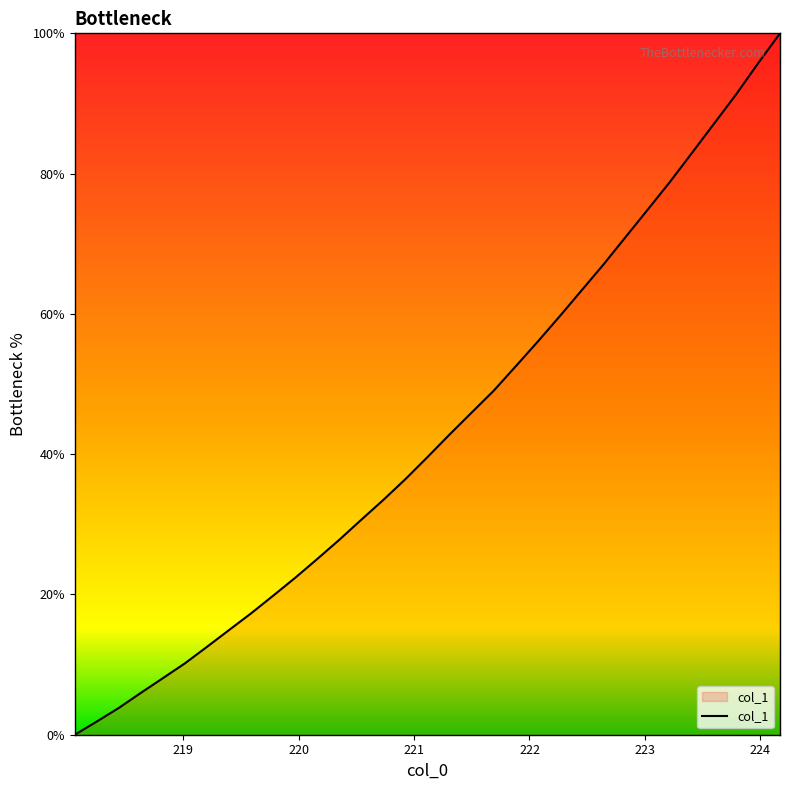

What is the sum of all values?

1428.5